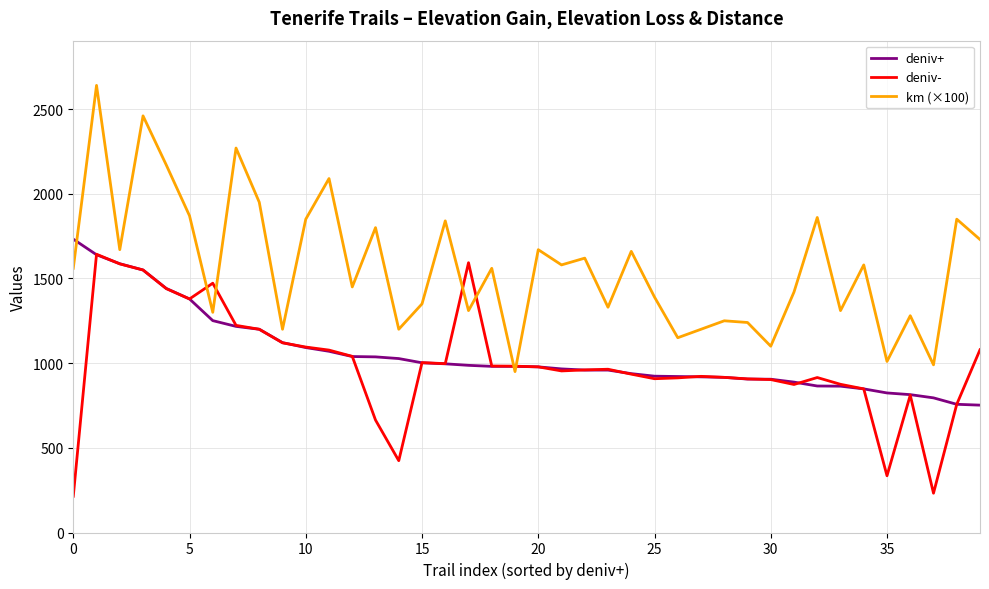

Which series has the largest total across all categories?

km (×100)